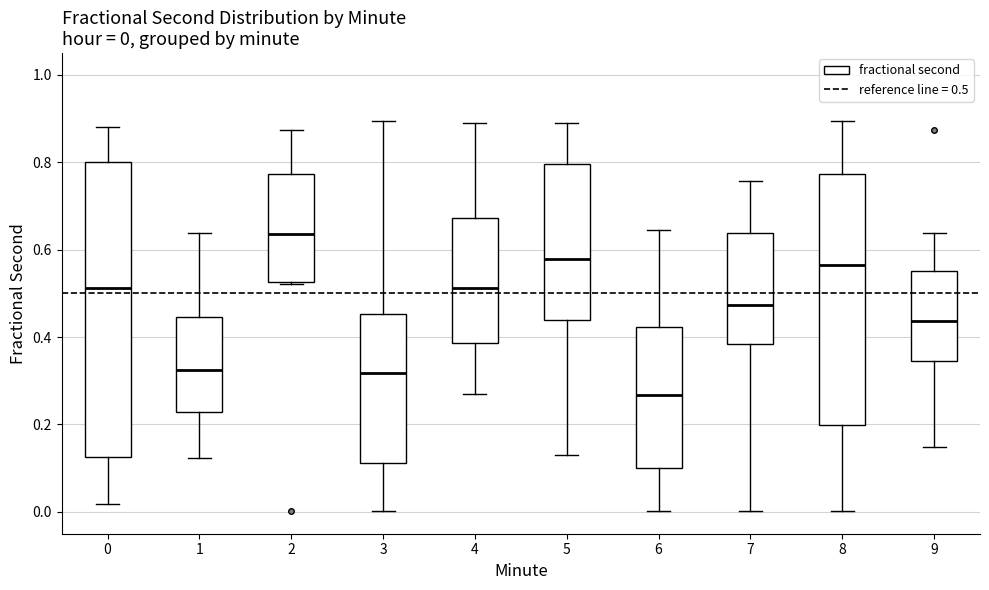

Which box has the lowest median line?

6